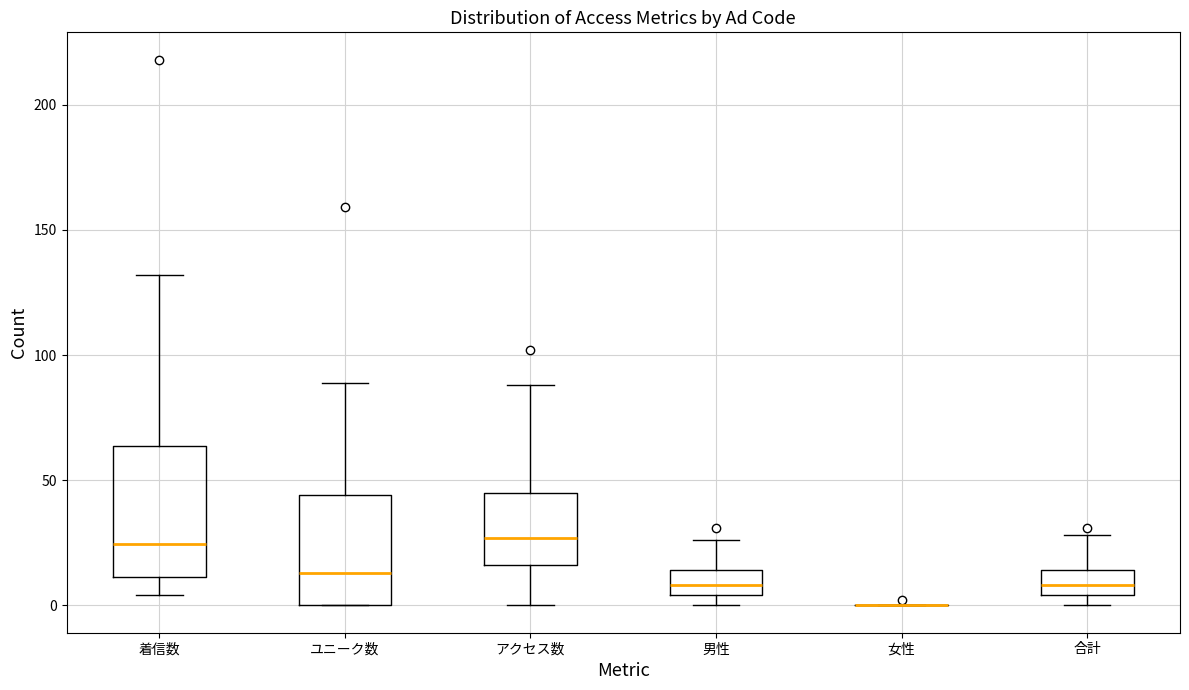

Where is the upper edge of the box for アクセス数 on the y-axis? The values are not printed on the chart, so give them approximately, as read against the axis.

45